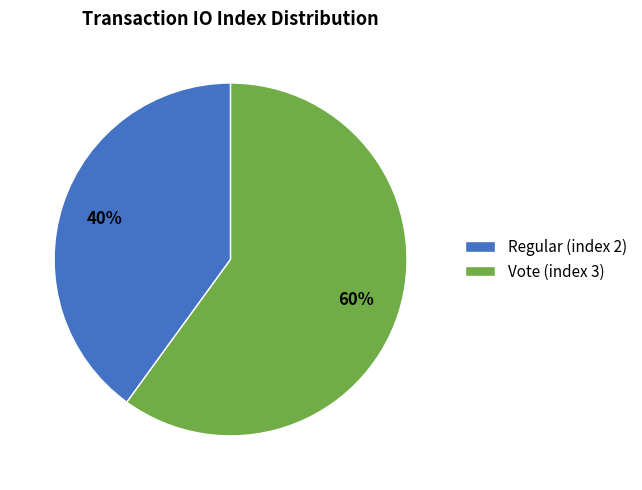

Which category has the smallest portion of the pie?

Regular (index 2)